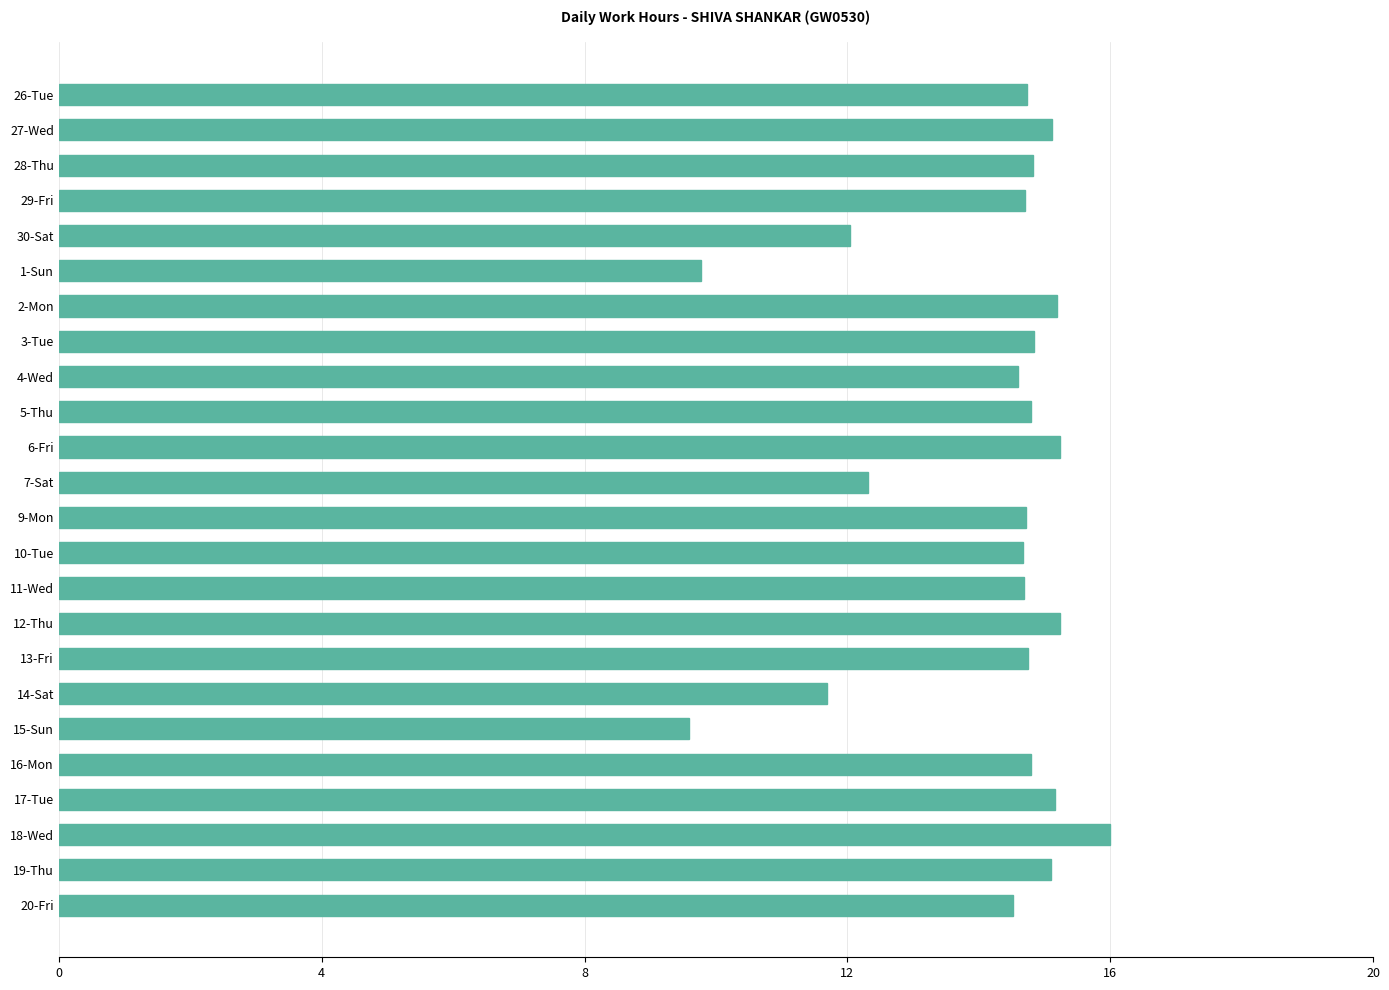

Where is the data nearest to the value 12?

30-Sat